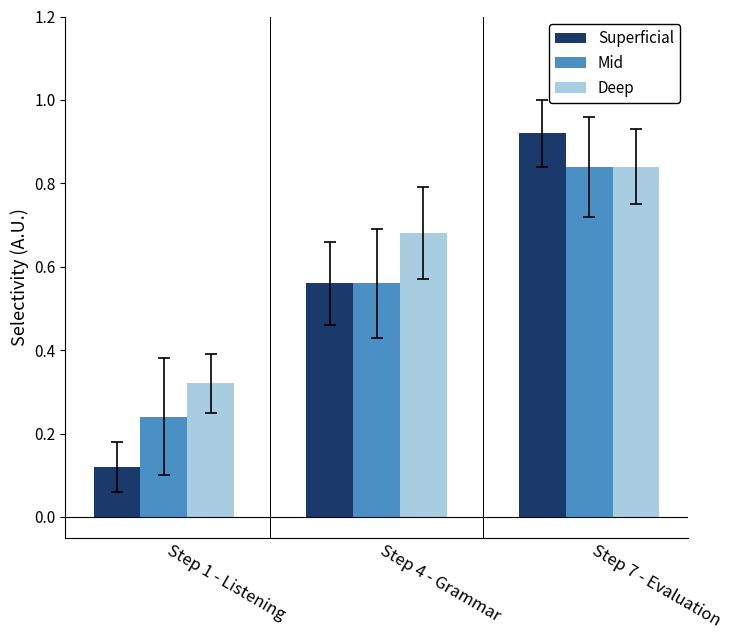

Rank the series by their average value, from highest to lowest.

Deep, Mid, Superficial